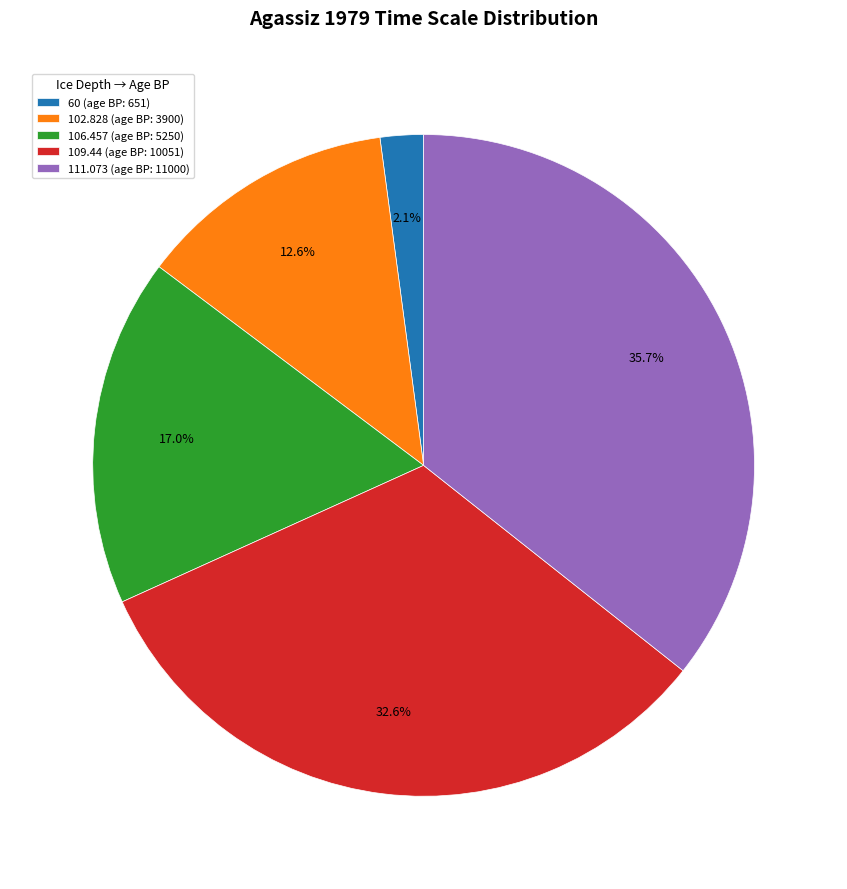

How many segments does this pie chart have?

5